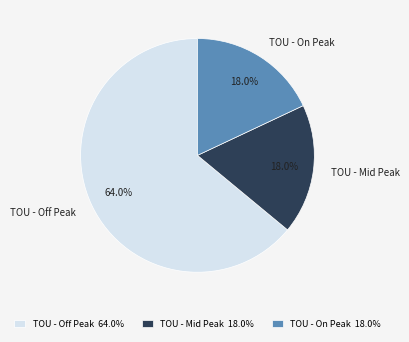

Which category has the biggest portion of the pie?

TOU - Off Peak